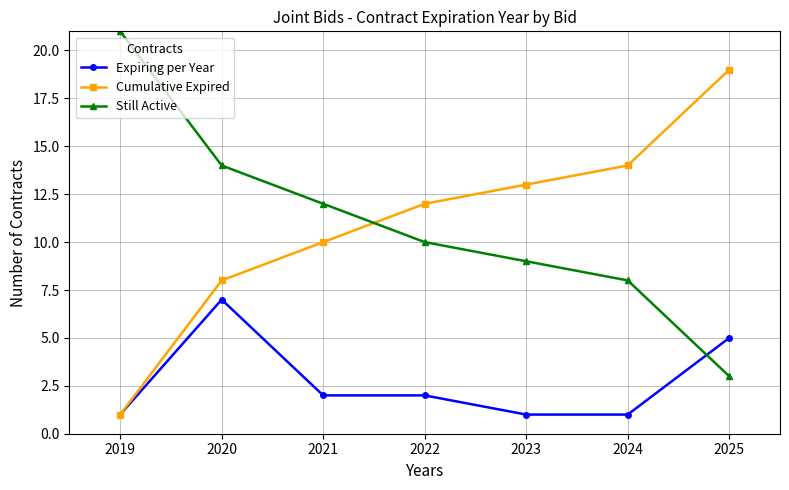

Which category has the lowest value in the Cumulative Expired series?

2019